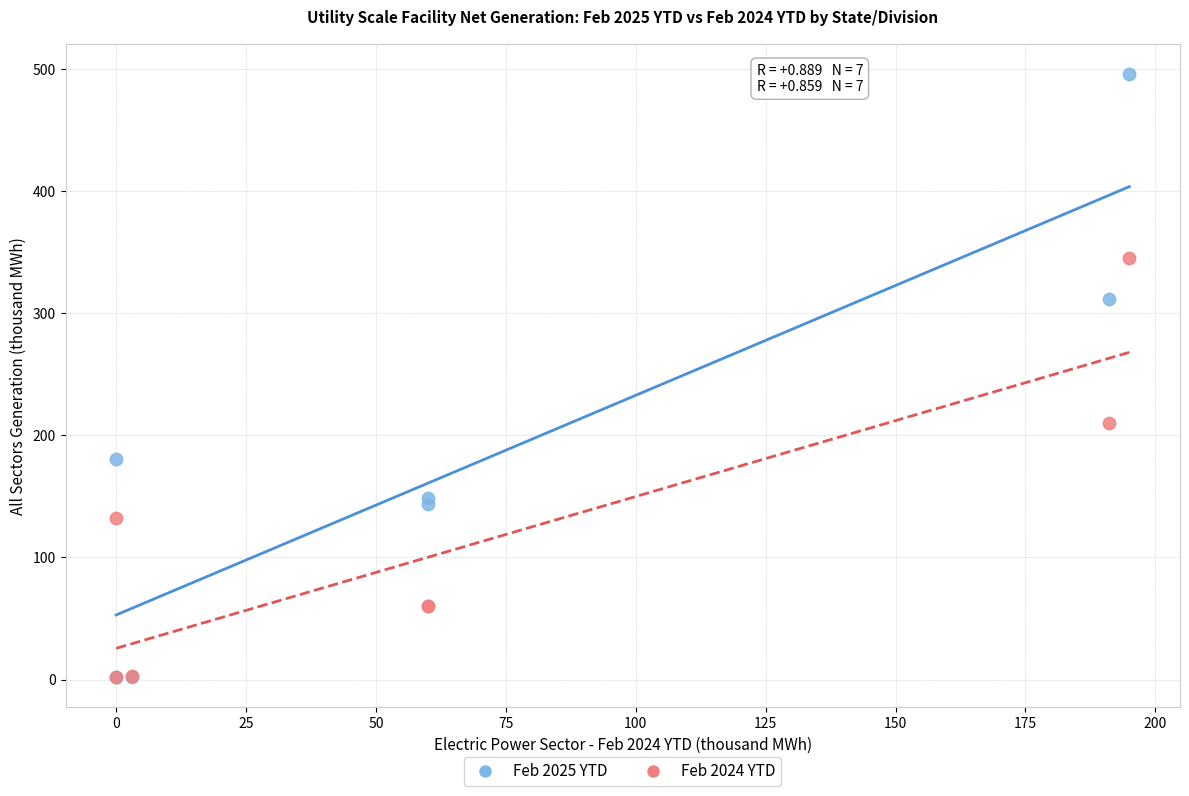

In the Feb 2024 YTD series, what Y value is closest to 173?

210